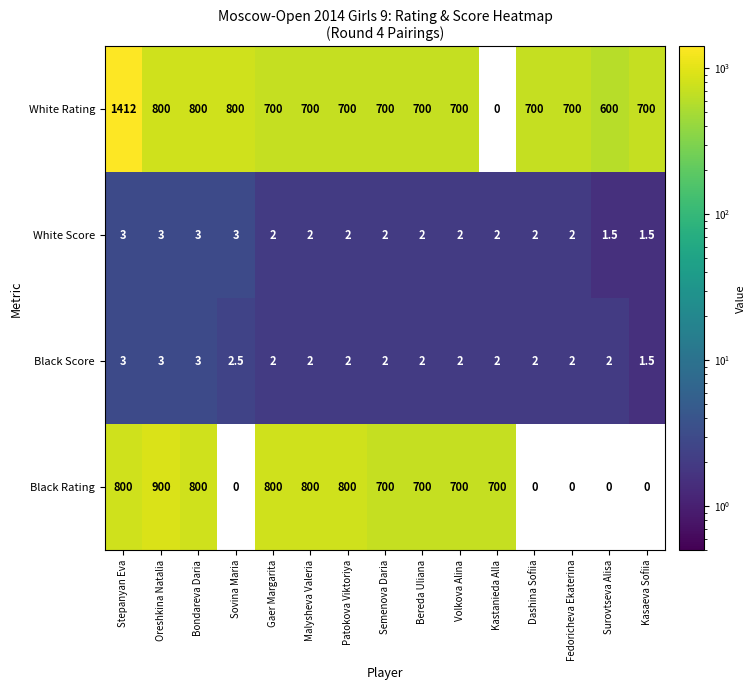

What is the difference between the Black Score values at Stepanyan Eva and Dashina Sofiia?

1.0